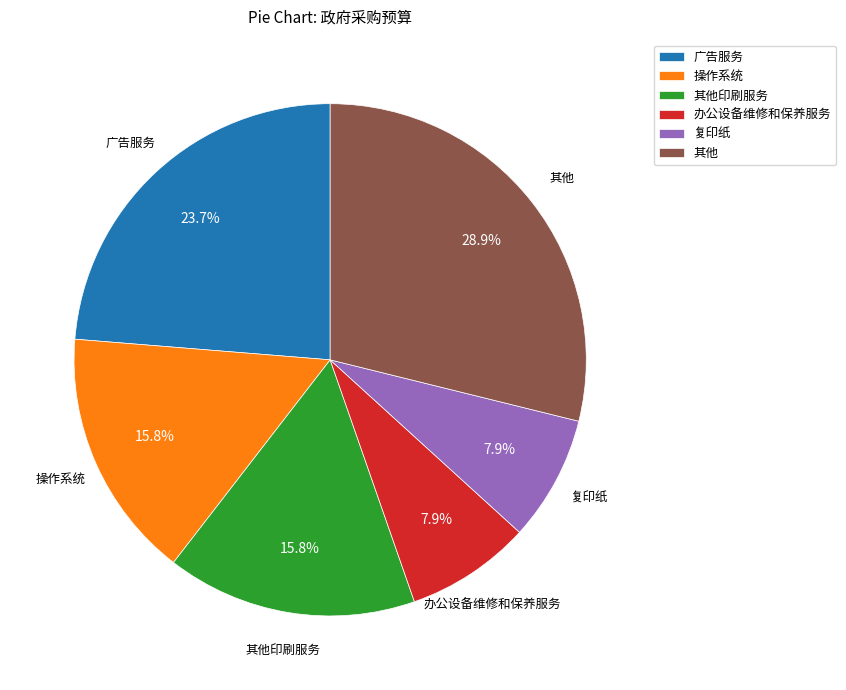

Approximately how many times larger is the value at 办公设备维修和保养服务 compared to 复印纸?

1.0